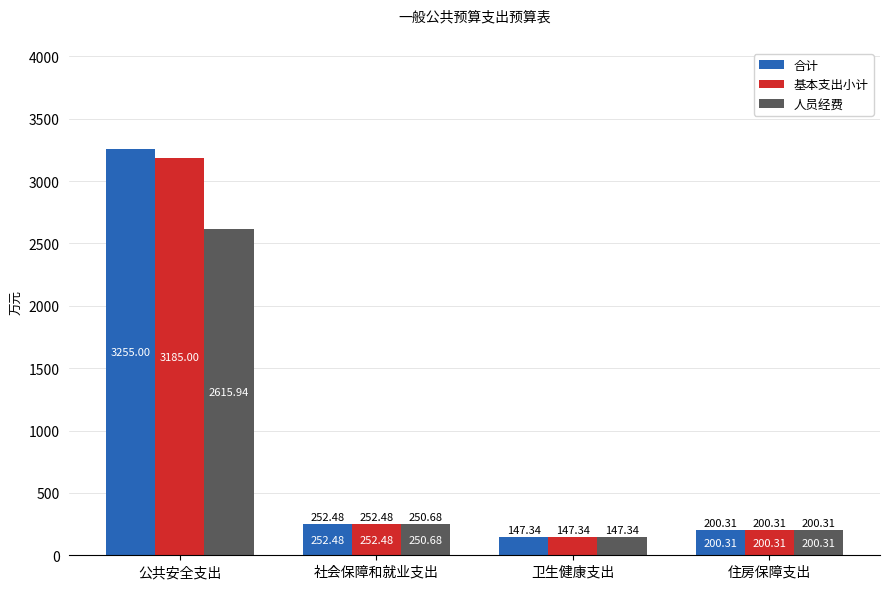

List the labels in order of 基本支出小计 value, smallest first.

卫生健康支出, 住房保障支出, 社会保障和就业支出, 公共安全支出